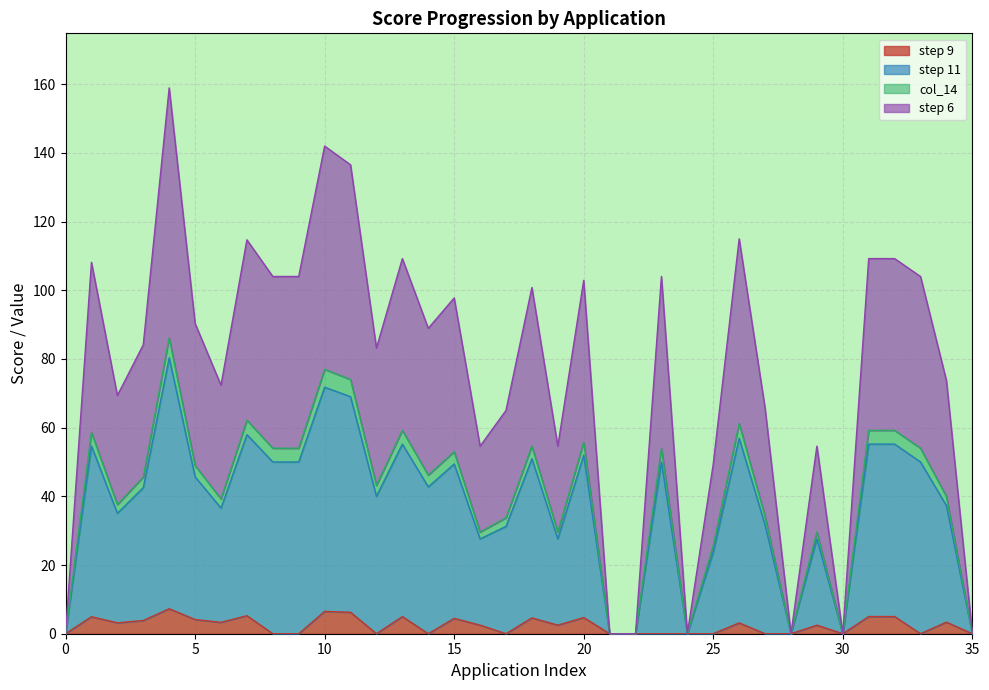

In col_14, how many points are higher than both neighbors (excluding endpoints)?

11